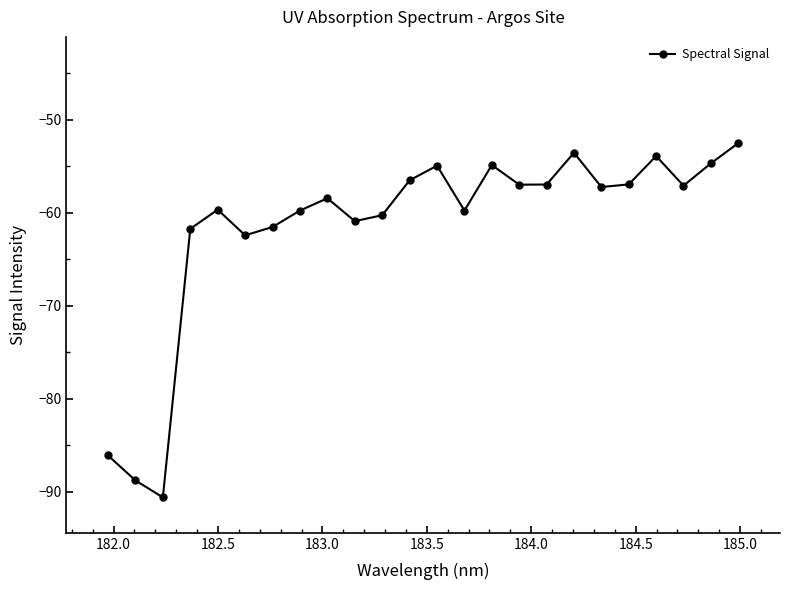

What is the average value?

-61.5